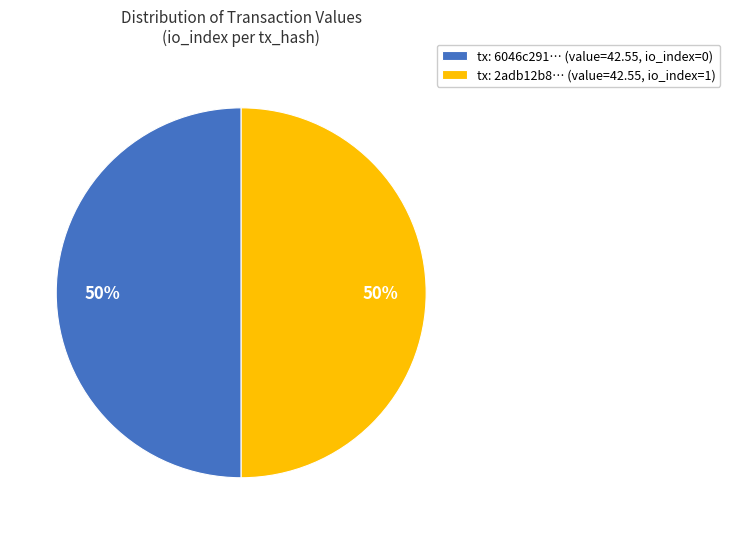

What is the ratio of the value at tx: 6046c291… (value=42.55, io_index=0) to the value at tx: 2adb12b8… (value=42.55, io_index=1)?

1.0